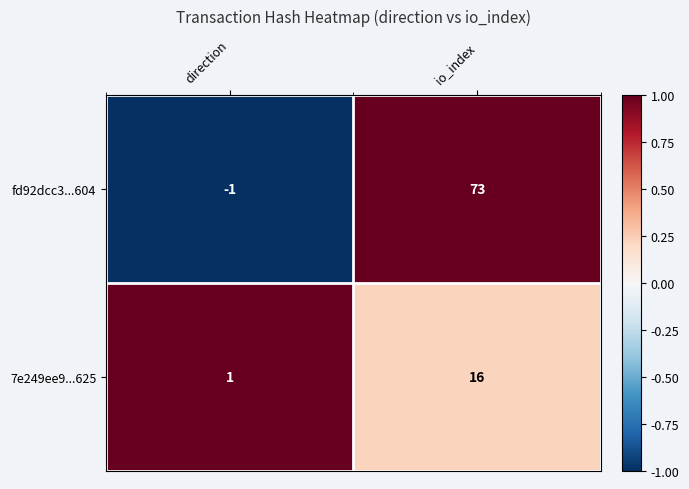

At how many categories does at least one series exceed 0?

2